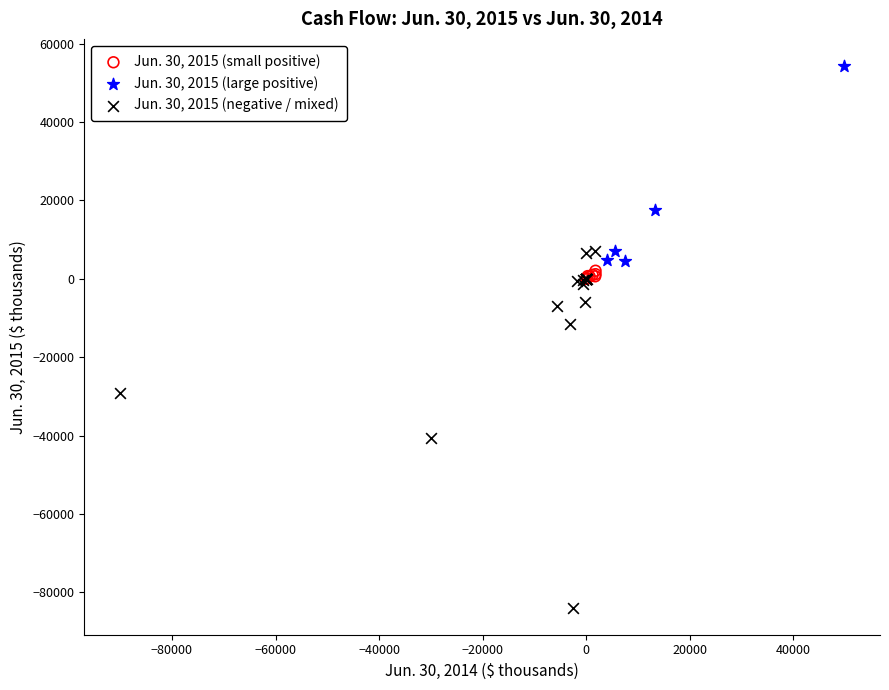

Which series has the widest spread of Y values?

Jun. 30, 2015 (negative / mixed)